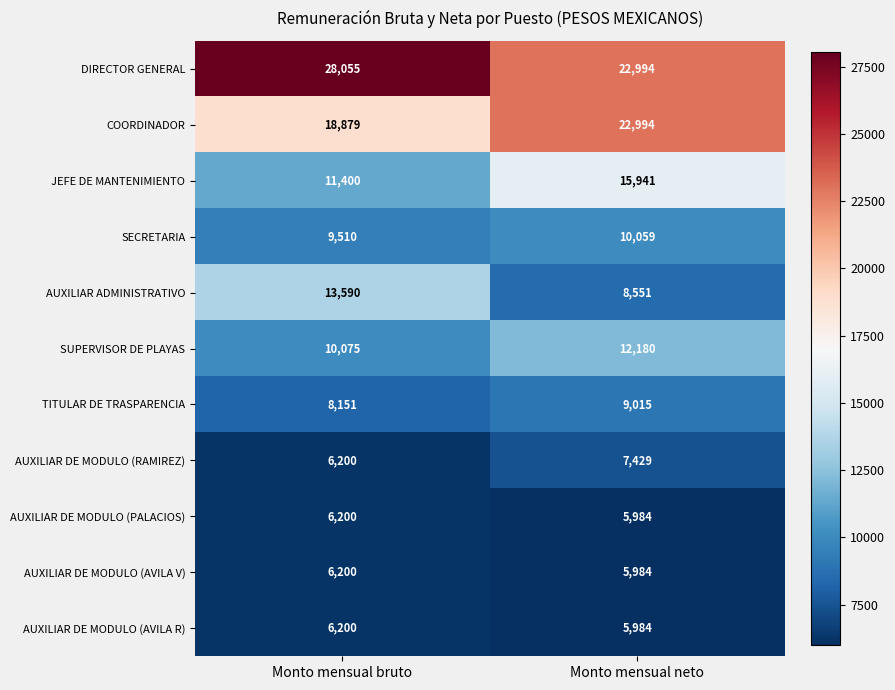

Which category has the lowest value across all series?

Monto mensual neto